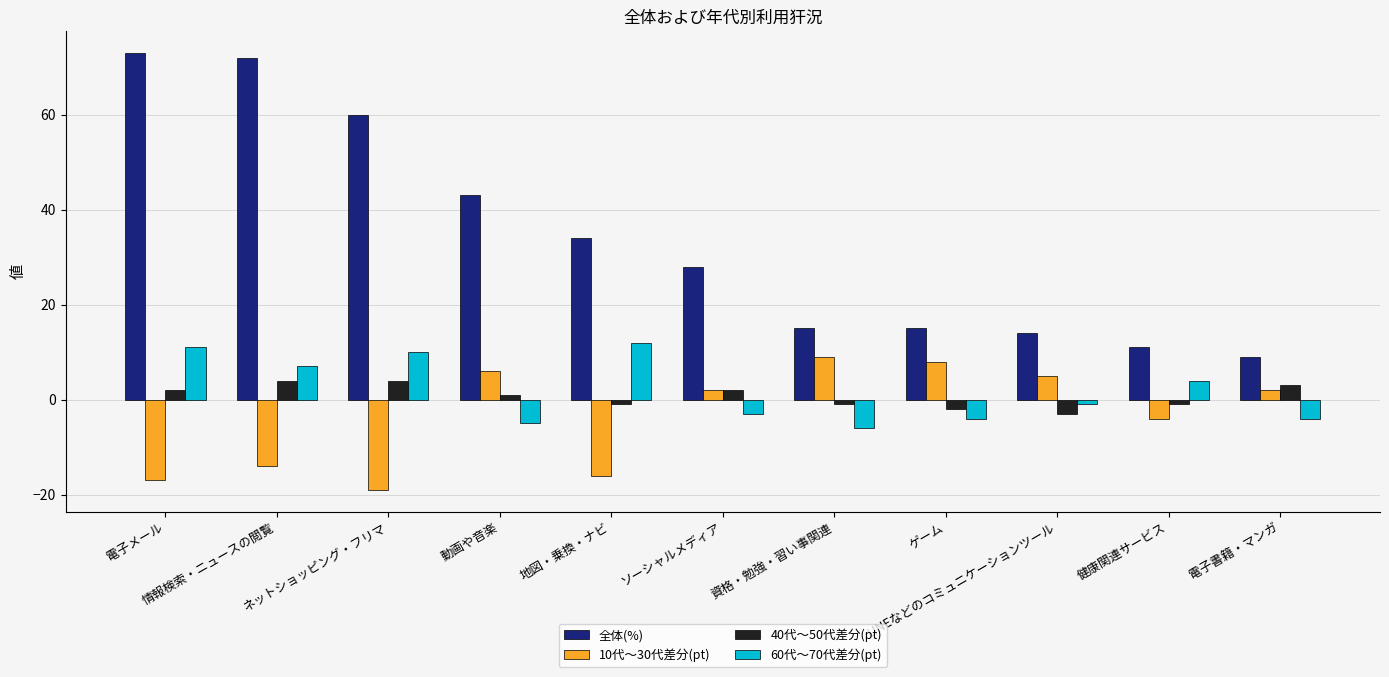

Which series has the widest spread of values?

全体(%)